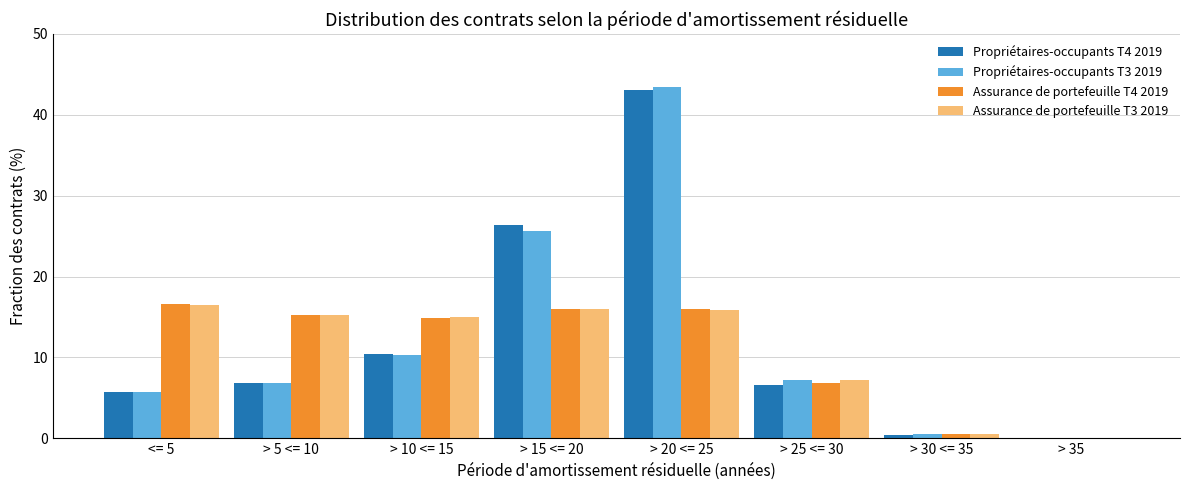

At which label is Propriétaires-occupants T3 2019 closest to 21?

> 15 <= 20